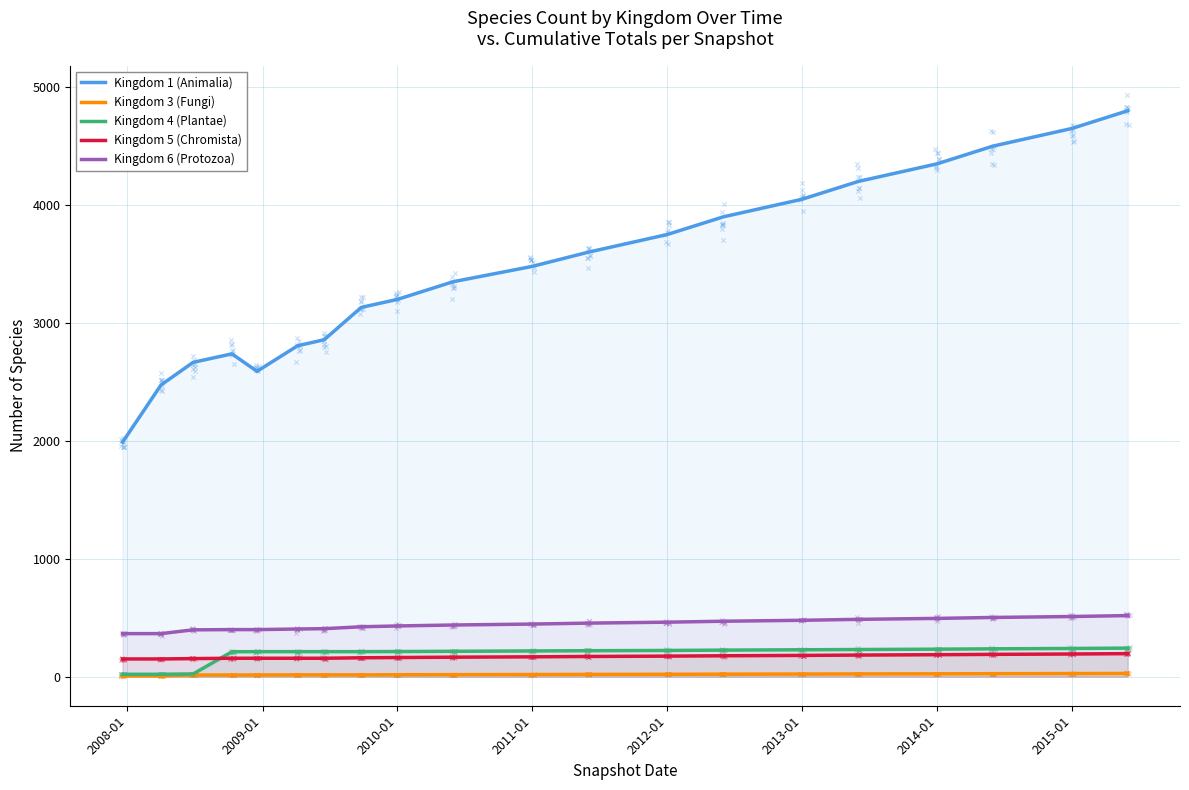

Which series has the largest total across all categories?

Kingdom 1 (Animalia)